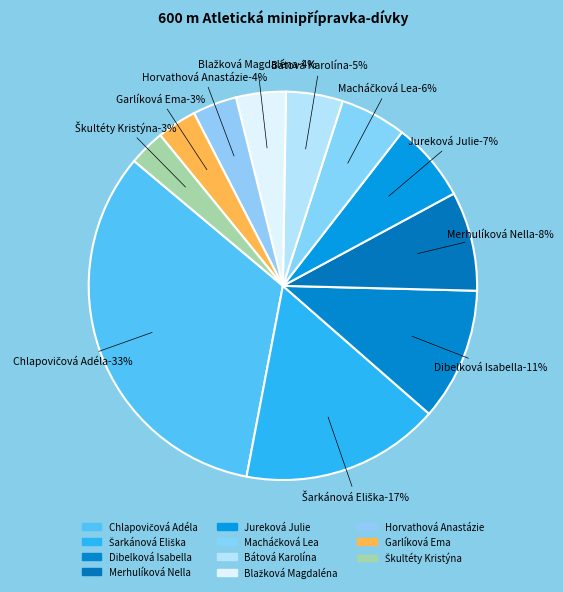

Is there a majority slice in this chart?

No